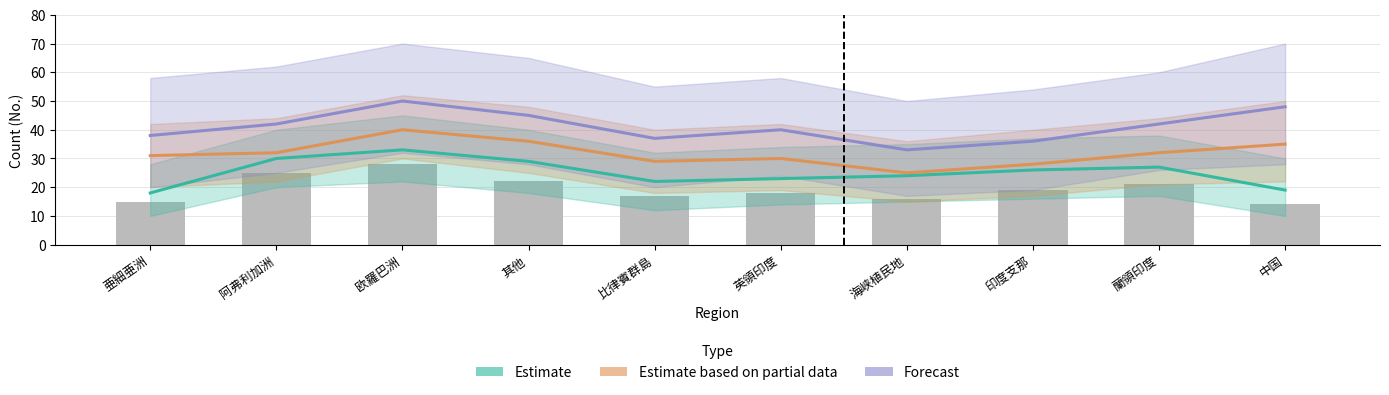

How many values in the Forecast series exceed 42?

3